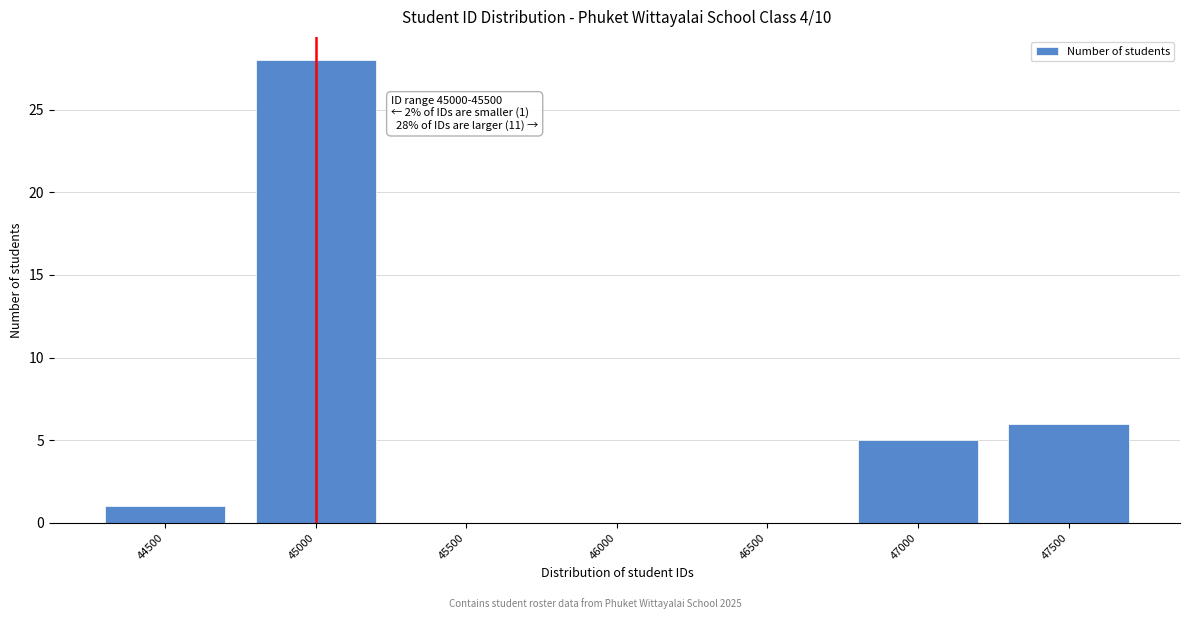

Reading left to right, transcribe all the data shown in this chart.

44500=1	45000=28	45500=0	46000=0	46500=0	47000=5	47500=6